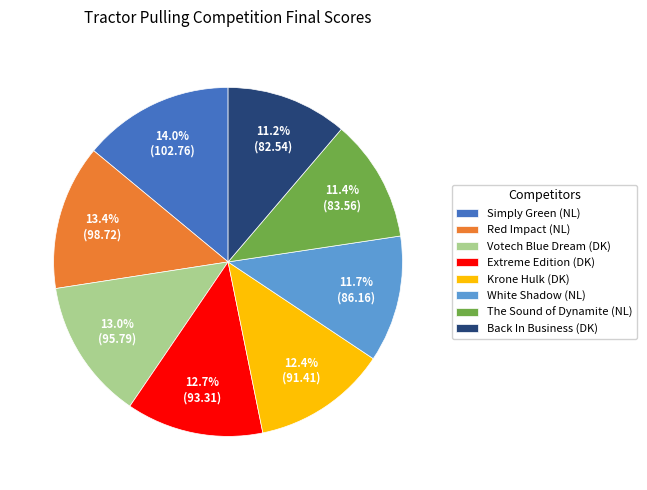

Is there a majority slice in this chart?

No